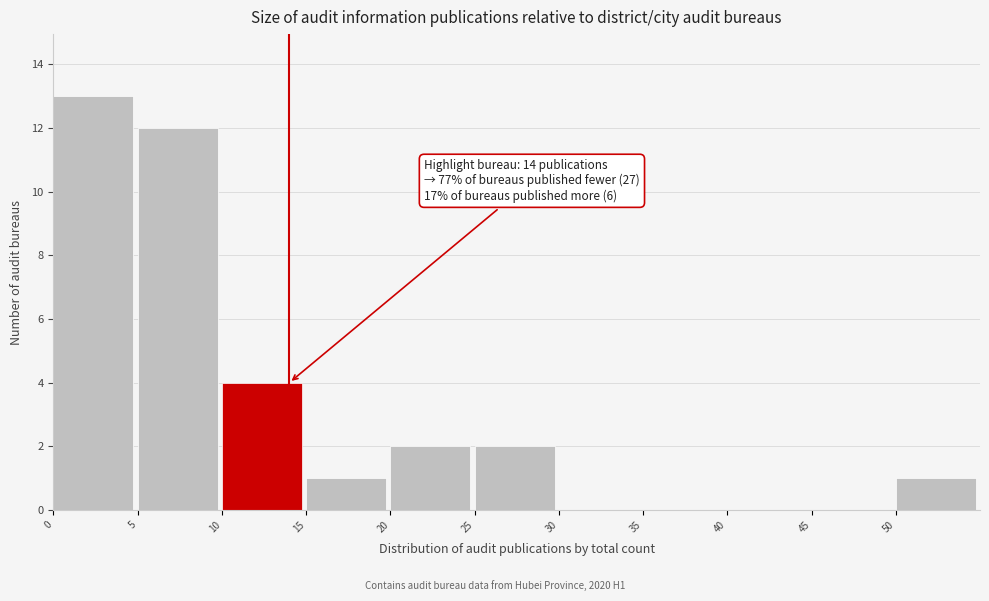

Which range on the x-axis has the tallest bar?

0 to 5